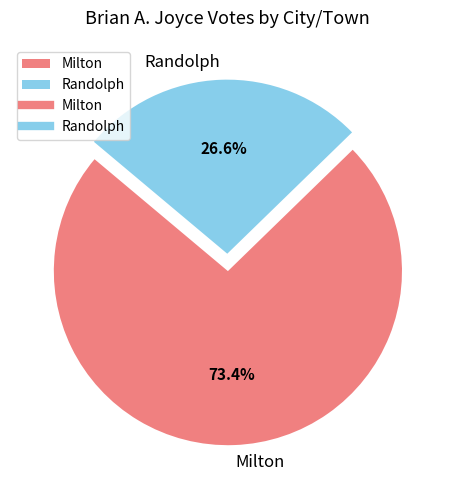

Count the number of slices in the pie.

2